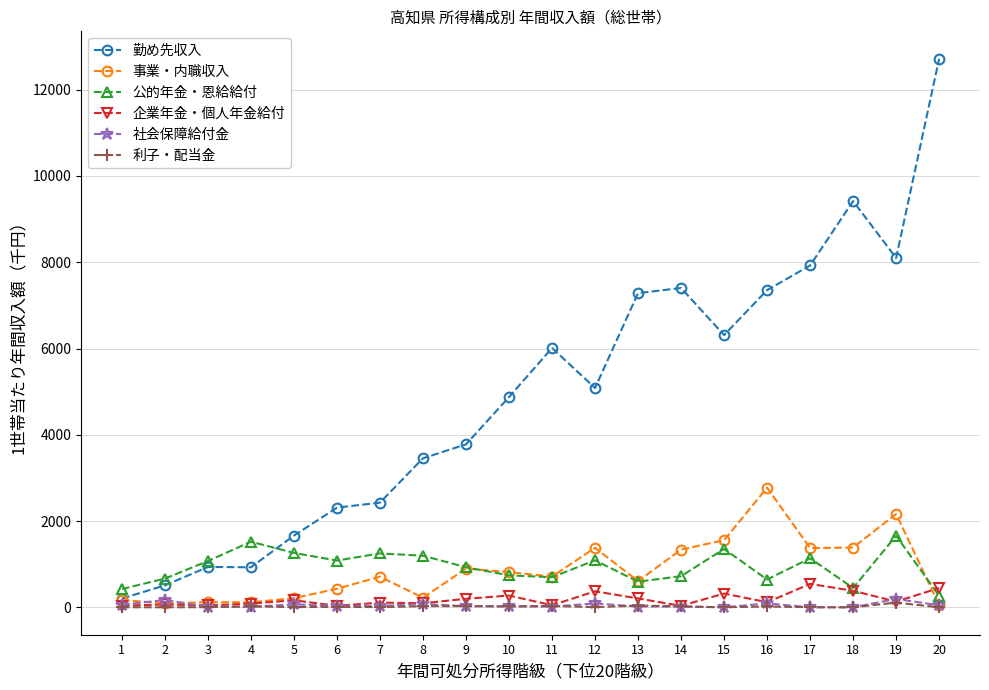

Which series has the largest range (max minus min)?

勤め先収入